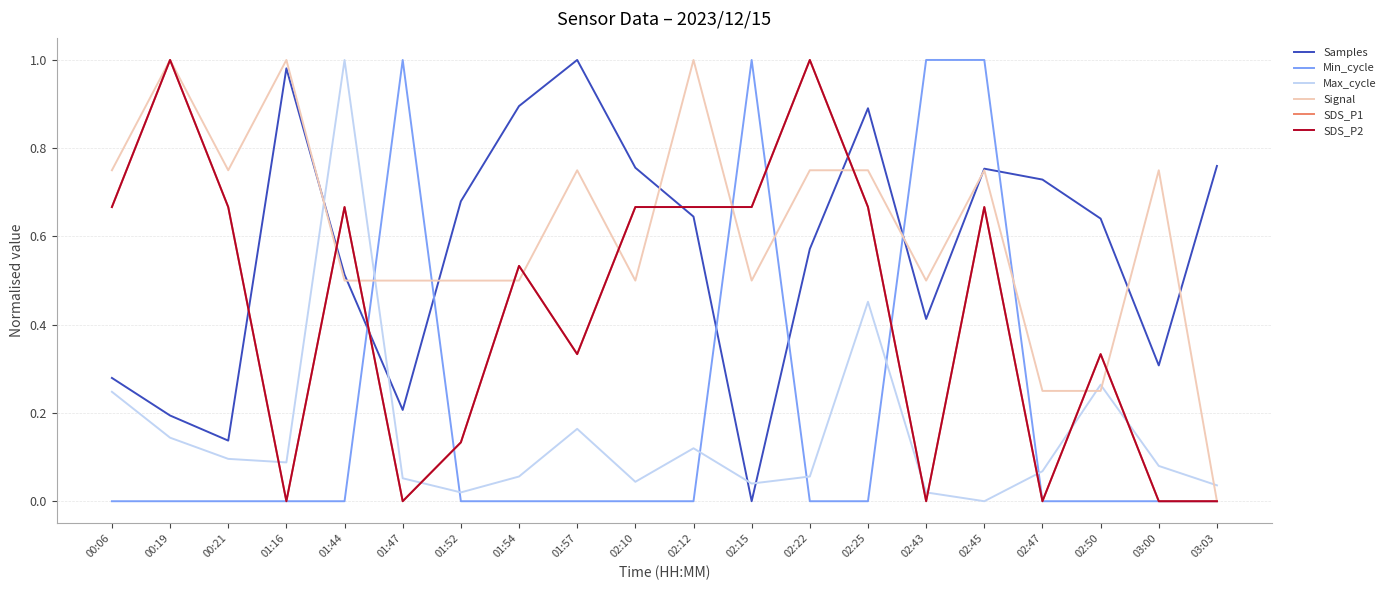

Does the chart display data point markers on the line(s)?

No